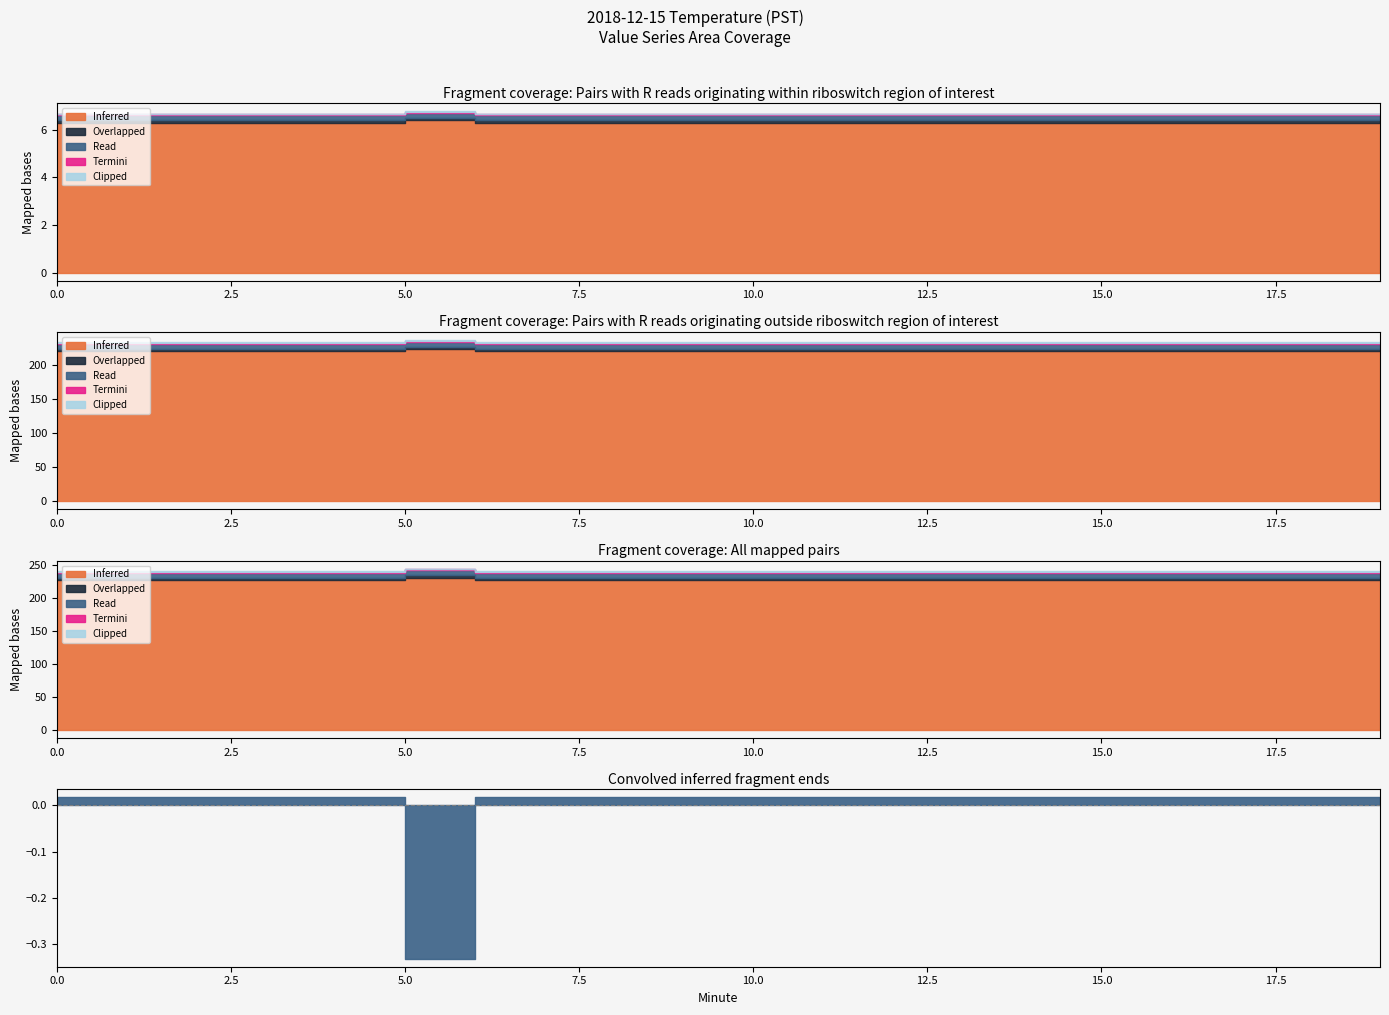

The value of Clipped at 12 is 0.0. True or false?

False